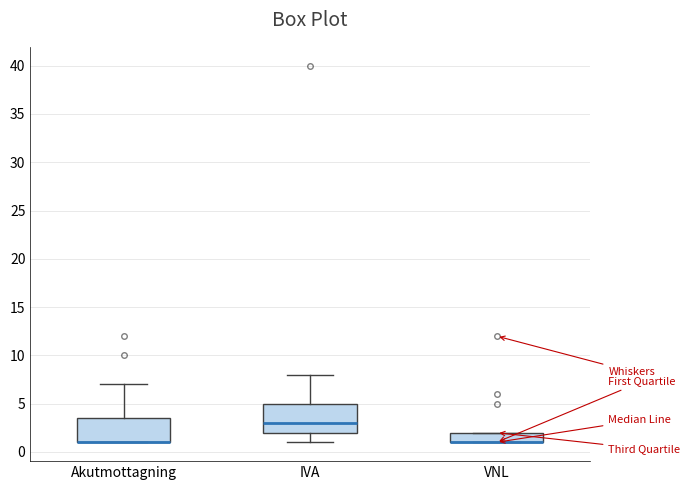

Reading left to right, transcribe this box plot: for each box, give where its median line is, the range the box spans, and where its two whiskers end, as read against the y-axis. The values are not printed on the chart, so give them approximately, as read against the axis.

Akutmottagning: median 1.0 (drawn on the box's lower edge), box 1.0 to 3.5, whiskers 1.0 to 7.0
IVA: median 3.0, box 2.0 to 5.0, whiskers 1.0 to 8.0
VNL: median 1.0 (drawn on the box's lower edge), box 1.0 to 2.0, whiskers 1.0 to 2.0